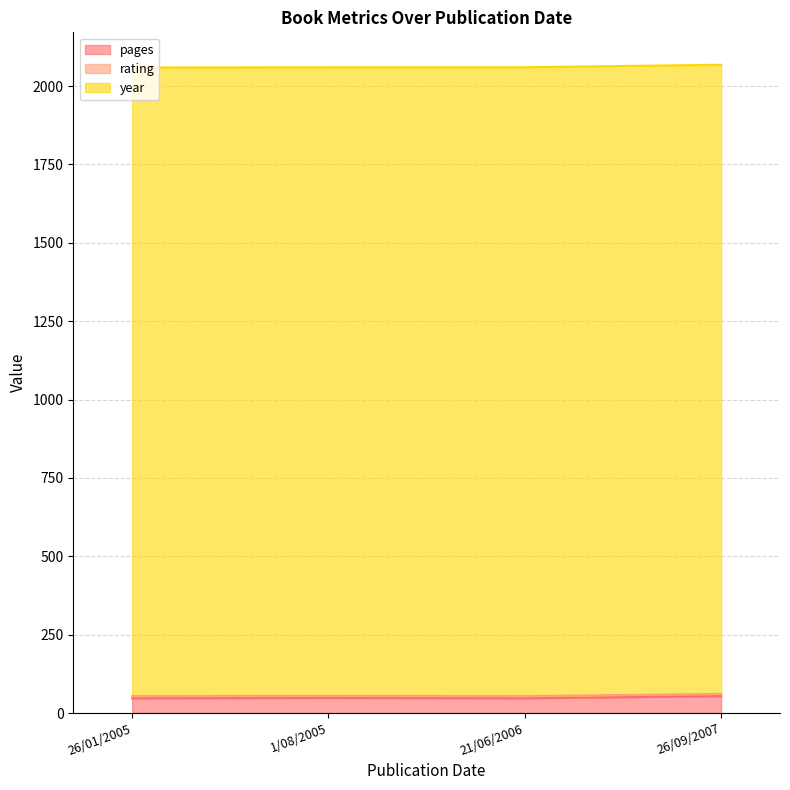

What is the difference between the maximum and minimum values in the pages series?

7